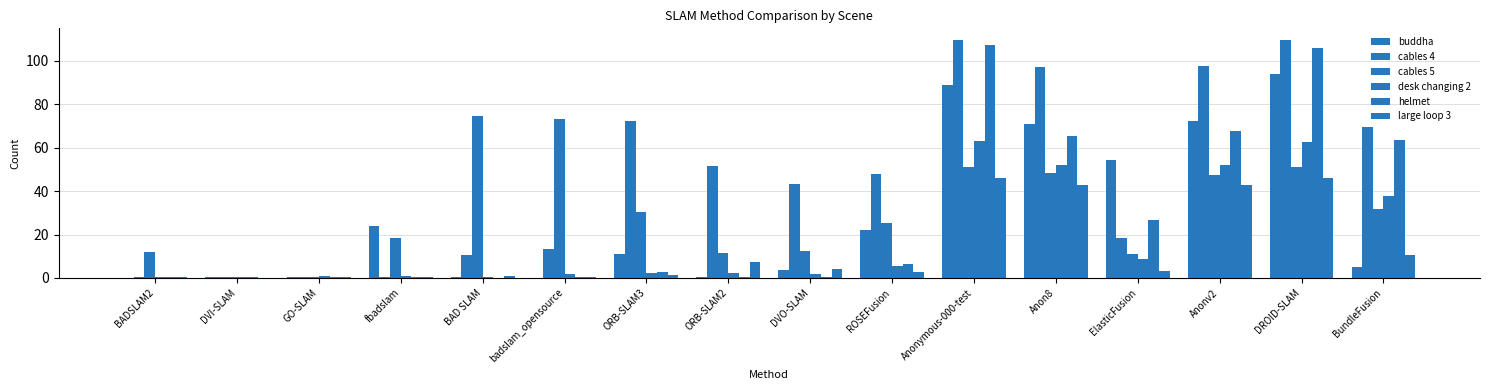

Which category has the highest value across all series?

DROID-SLAM